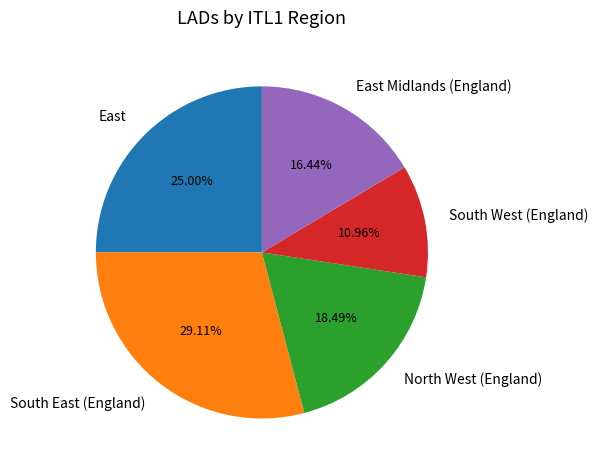

Is East Midlands (England) the majority of the pie?

No